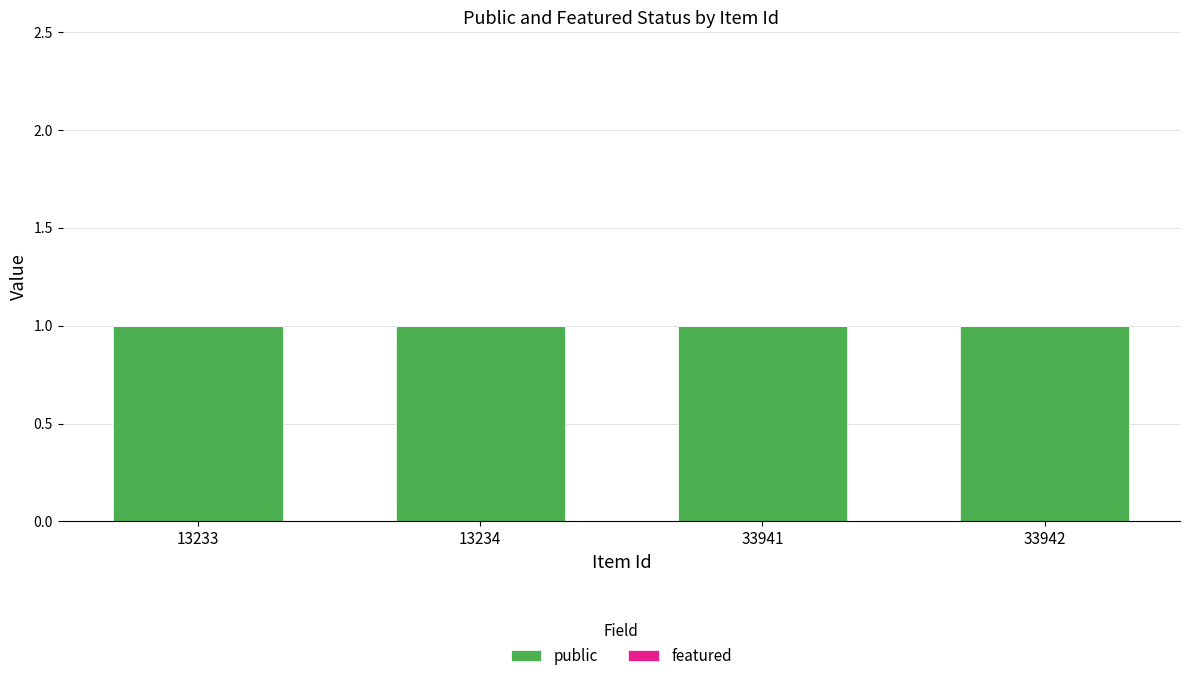

How many groups of bars are there?

4